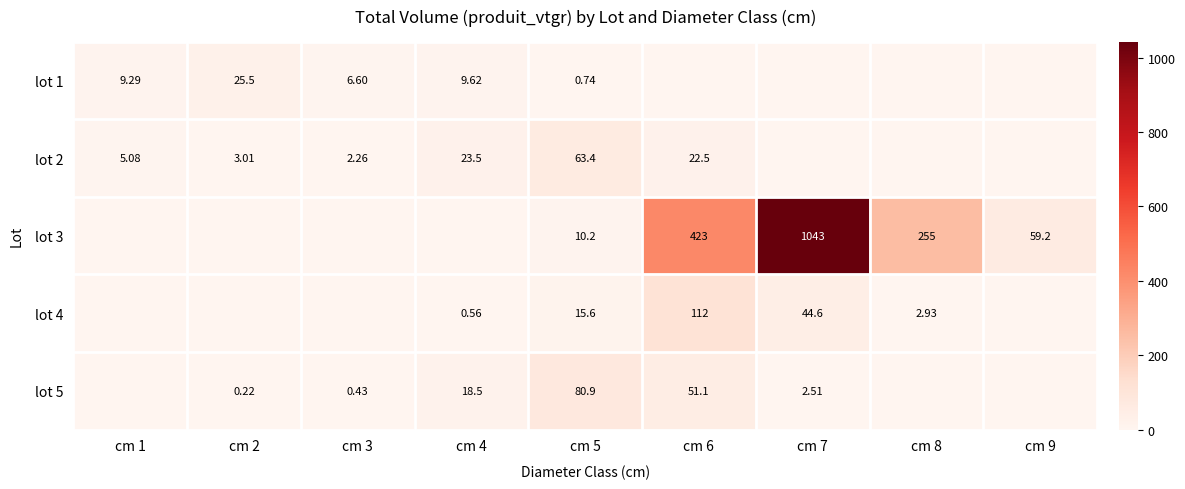

Is the value of lot 5 at cm 2 greater than the value of lot 2 at cm 5?

No